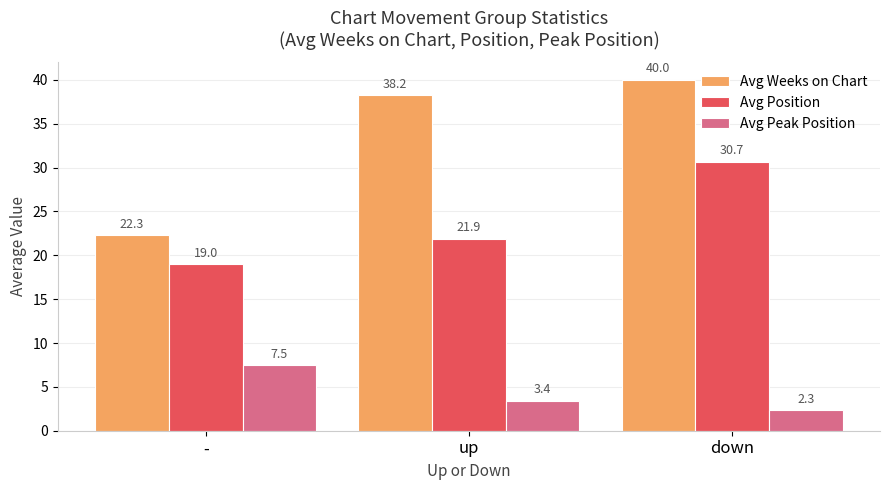

What is the difference between the highest and lowest values at up?

34.8